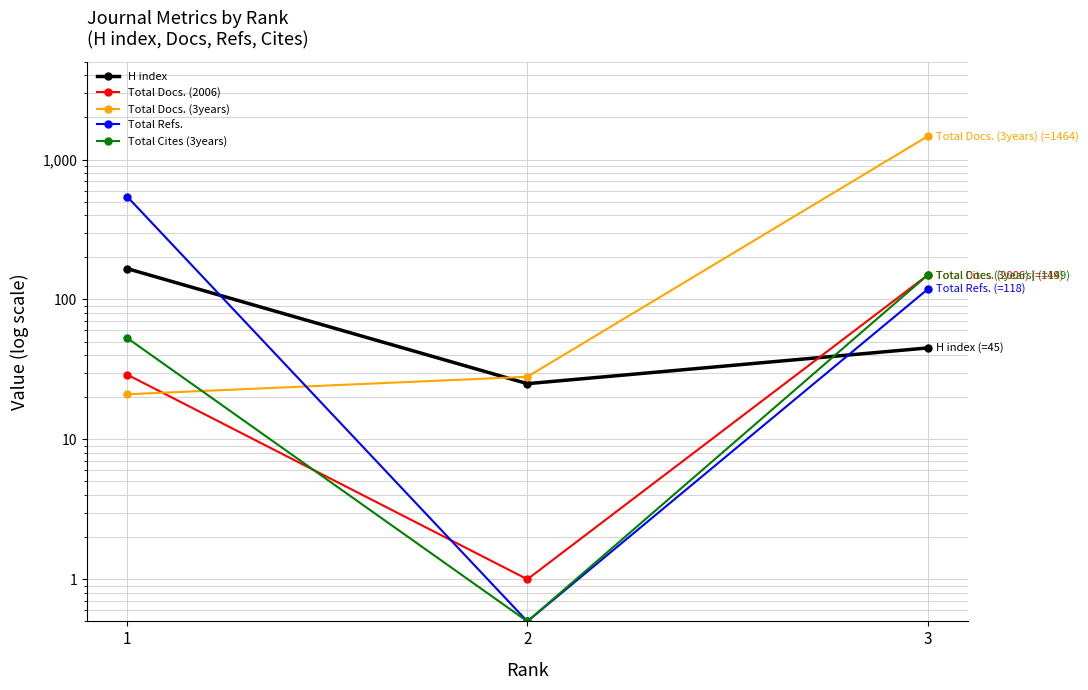

Reading left to right, transcribe all the data shown in this chart.

H index: 166.0	25.0	45.0
Total Docs. (2006): 29.0	1.0	149.0
Total Docs. (3years): 21.0	28.0	1464.0
Total Refs.: 543.0	0.5	118.0
Total Cites (3years): 53.0	0.5	149.0